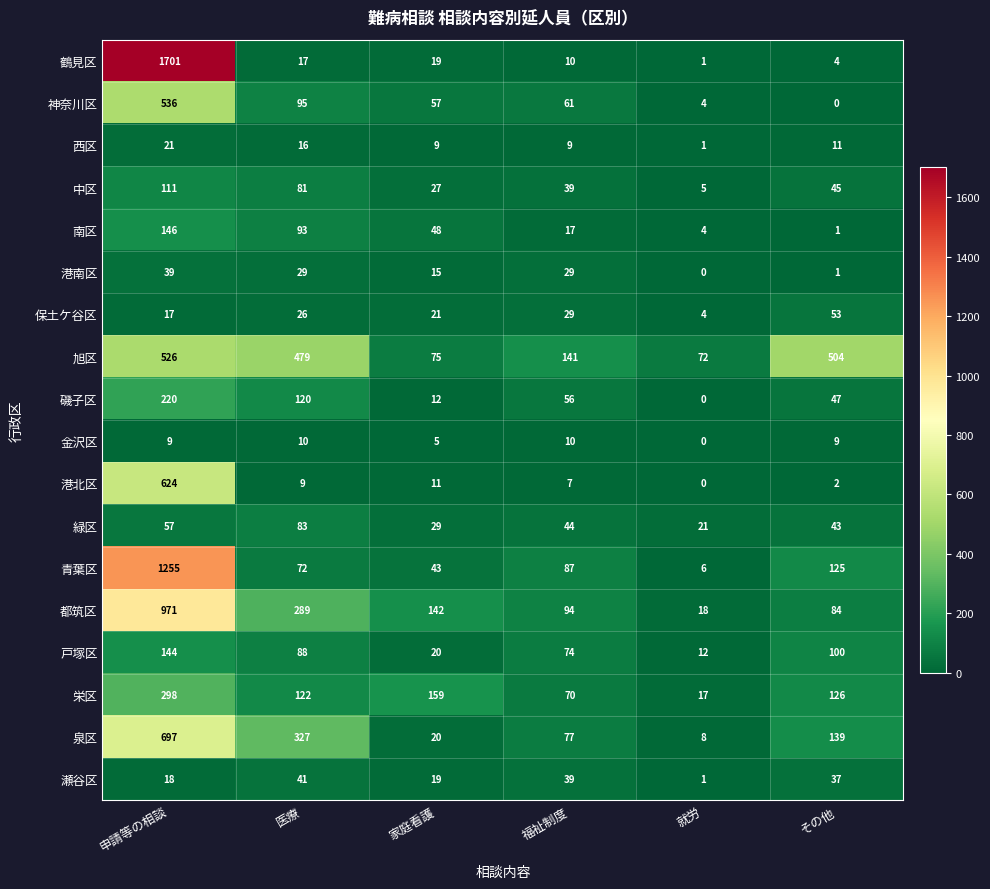

The 西区 series shows 10 at 申請等の相談. True or false?

False